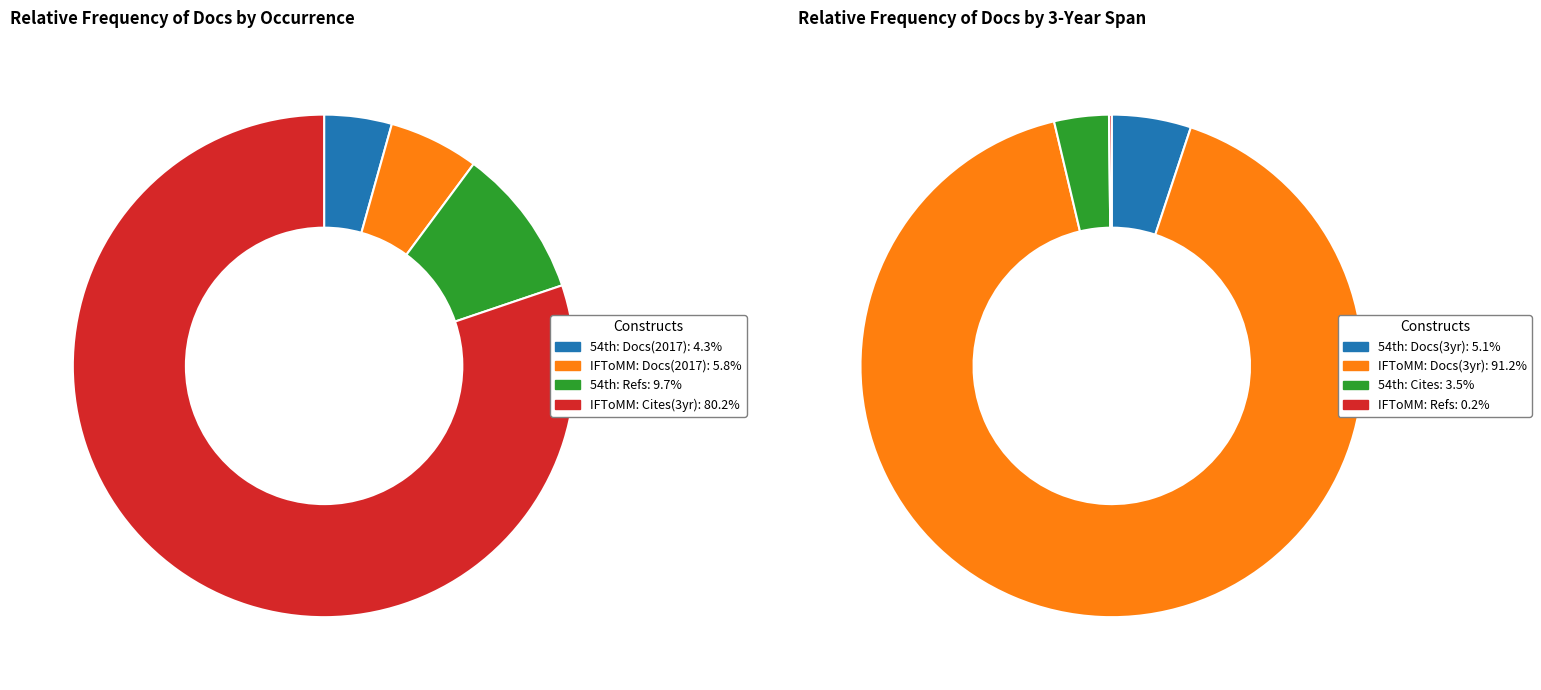

Is there any slice that represents more than half of the pie?

Yes